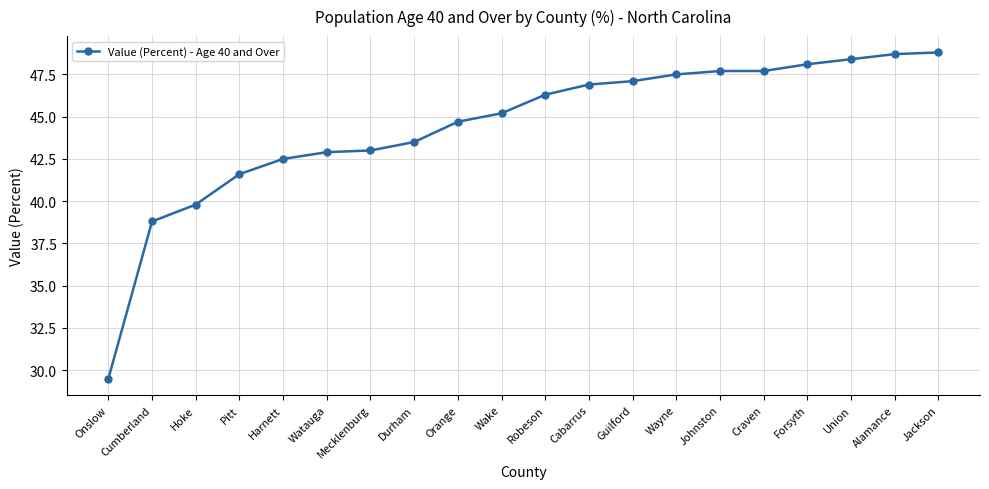

Reading left to right, what are all the values shown in this chart?

Onslow=29.5	Cumberland=38.8	Hoke=39.8	Pitt=41.6	Harnett=42.5	Watauga=42.9	Mecklenburg=43.0	Durham=43.5	Orange=44.7	Wake=45.2	Robeson=46.3	Cabarrus=46.9	Guilford=47.1	Wayne=47.5	Johnston=47.7	Craven=47.7	Forsyth=48.1	Union=48.4	Alamance=48.7	Jackson=48.8